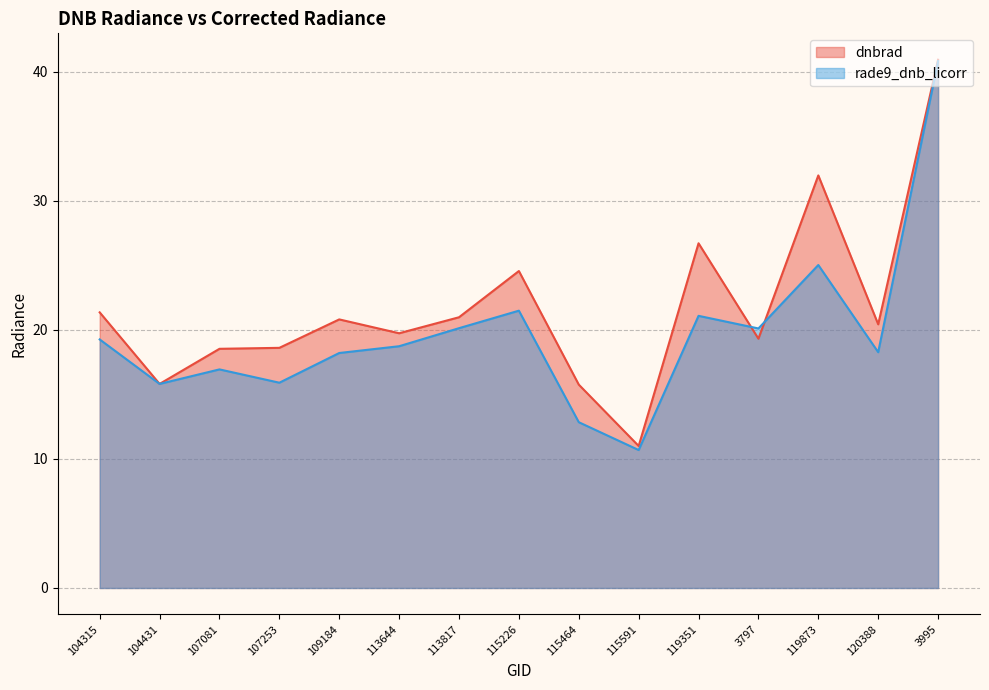

Does the chart have visible grid lines?

Yes